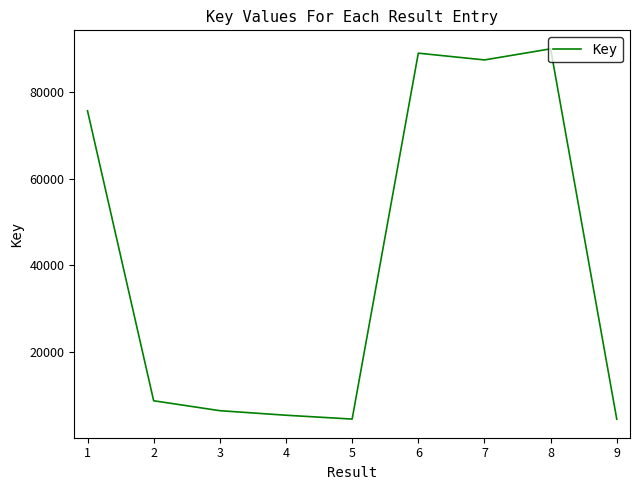

What is the change in value from 1 to 6?

+13275